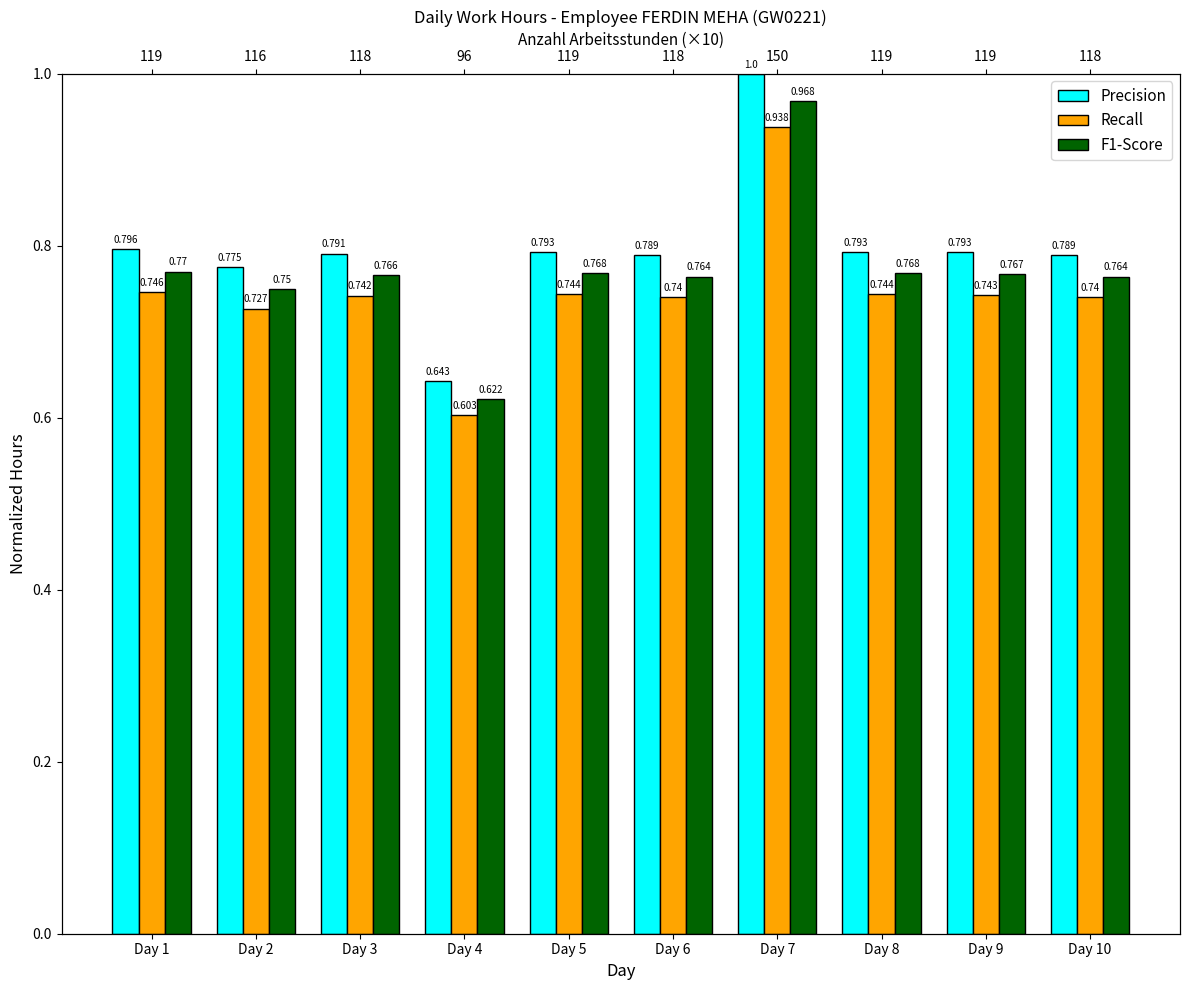

List the labels in order of F1-Score value, smallest first.

Day 4, Day 2, Day 6, Day 10, Day 3, Day 9, Day 5, Day 8, Day 1, Day 7